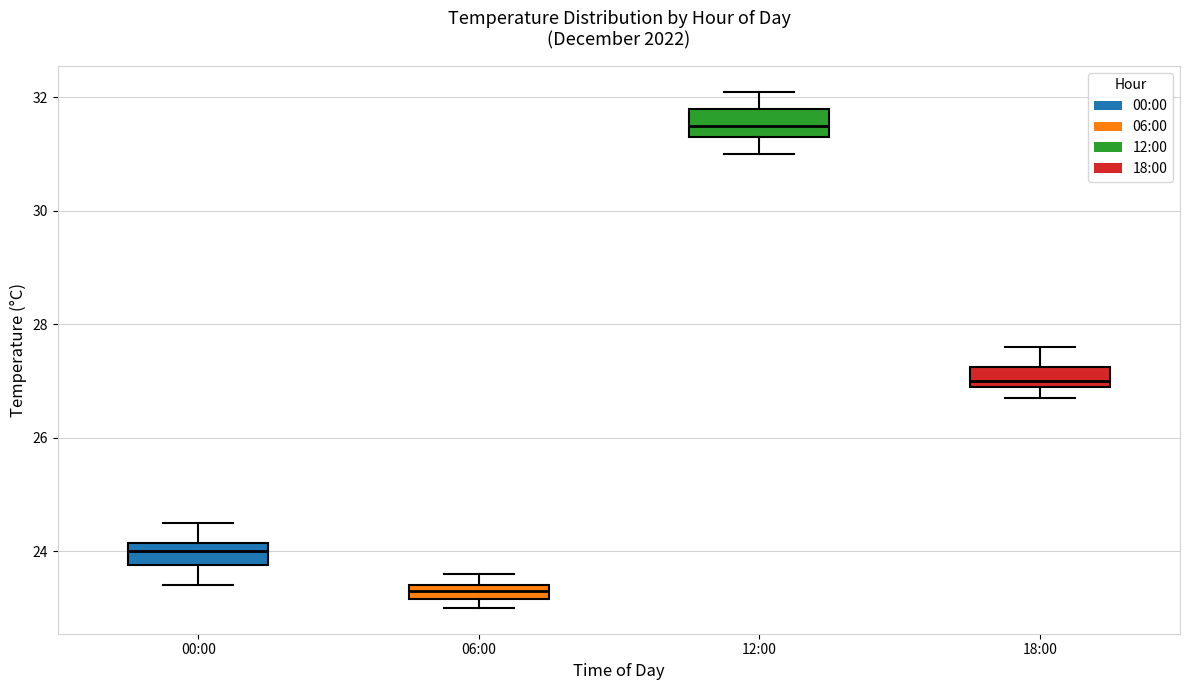

Which box has the lowest median line?

06:00